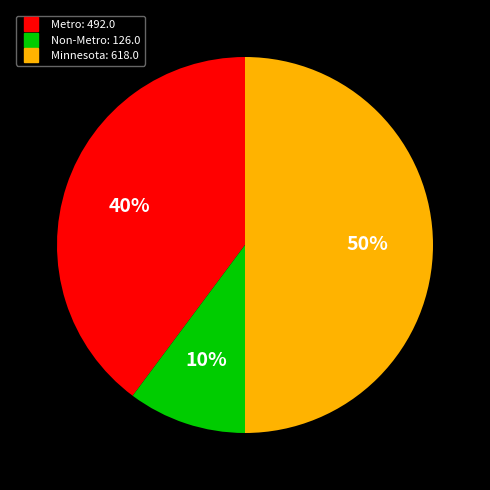

Is it true that Metro is 40% of the pie?

True